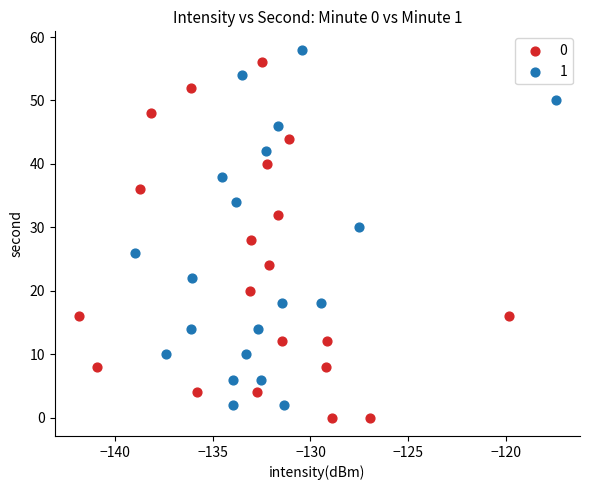

What are all the series names shown in the legend?

0, 1